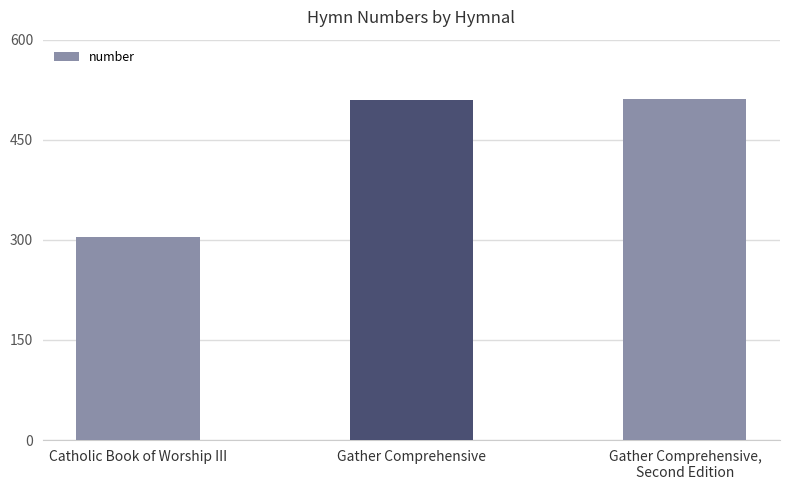

What is the sum of the values at Catholic Book of Worship III and Gather Comprehensive?

814